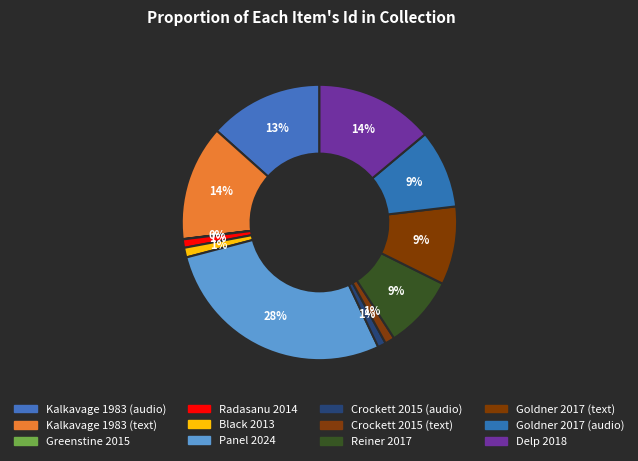

What percentage is the Crockett 2015 (audio) slice, to the nearest percent?

1%